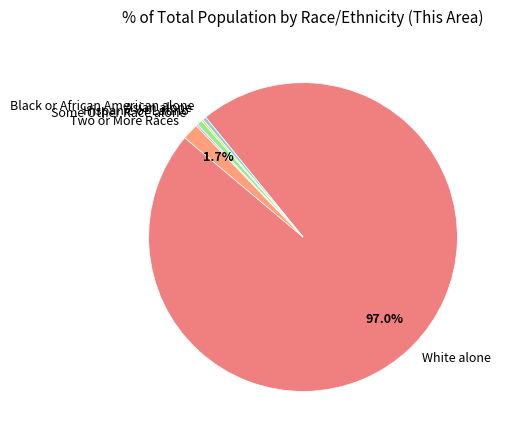

To the nearest percent, what is the average slice percentage?

17%